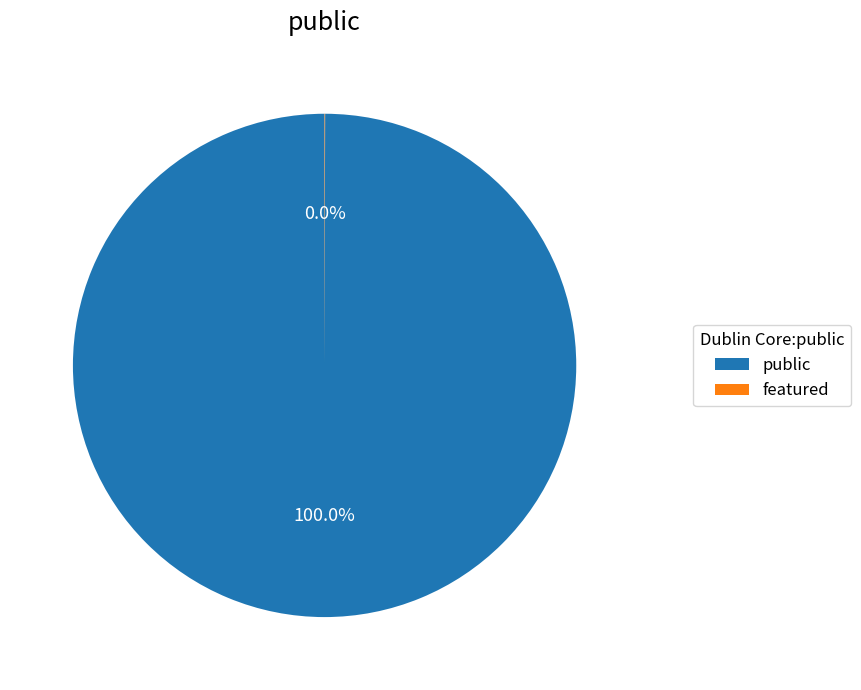

Does public represent more than half of the total?

Yes